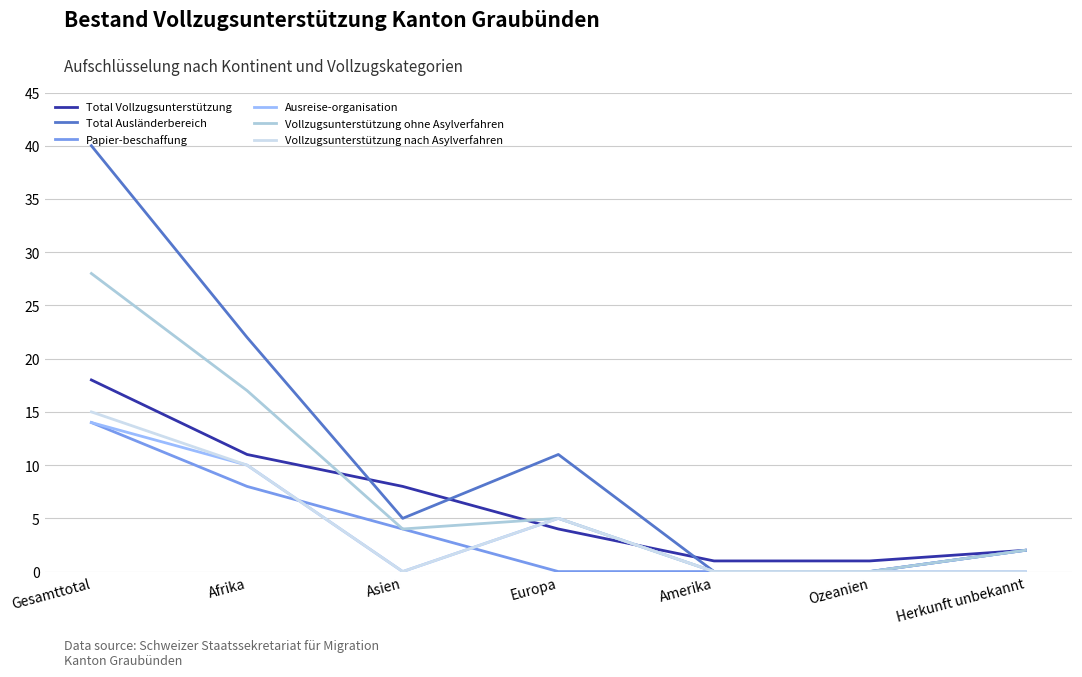

True or false: Ausreise-organisation has a value of -7 at Amerika.

False